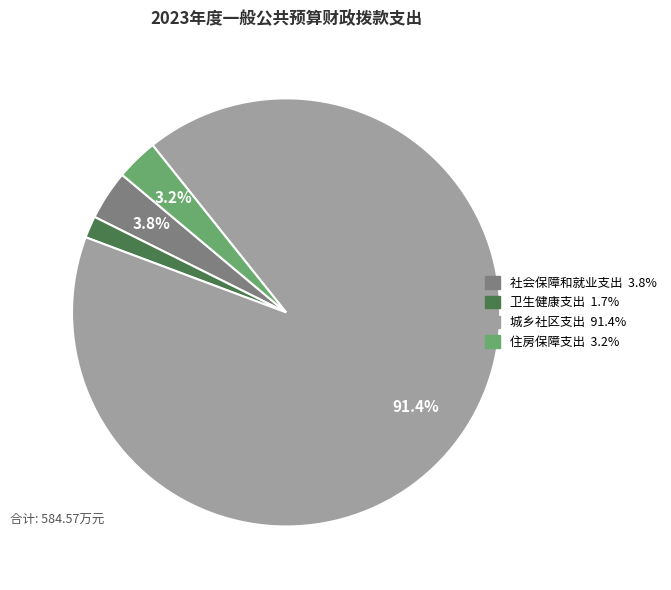

Which slice is the smallest?

卫生健康支出